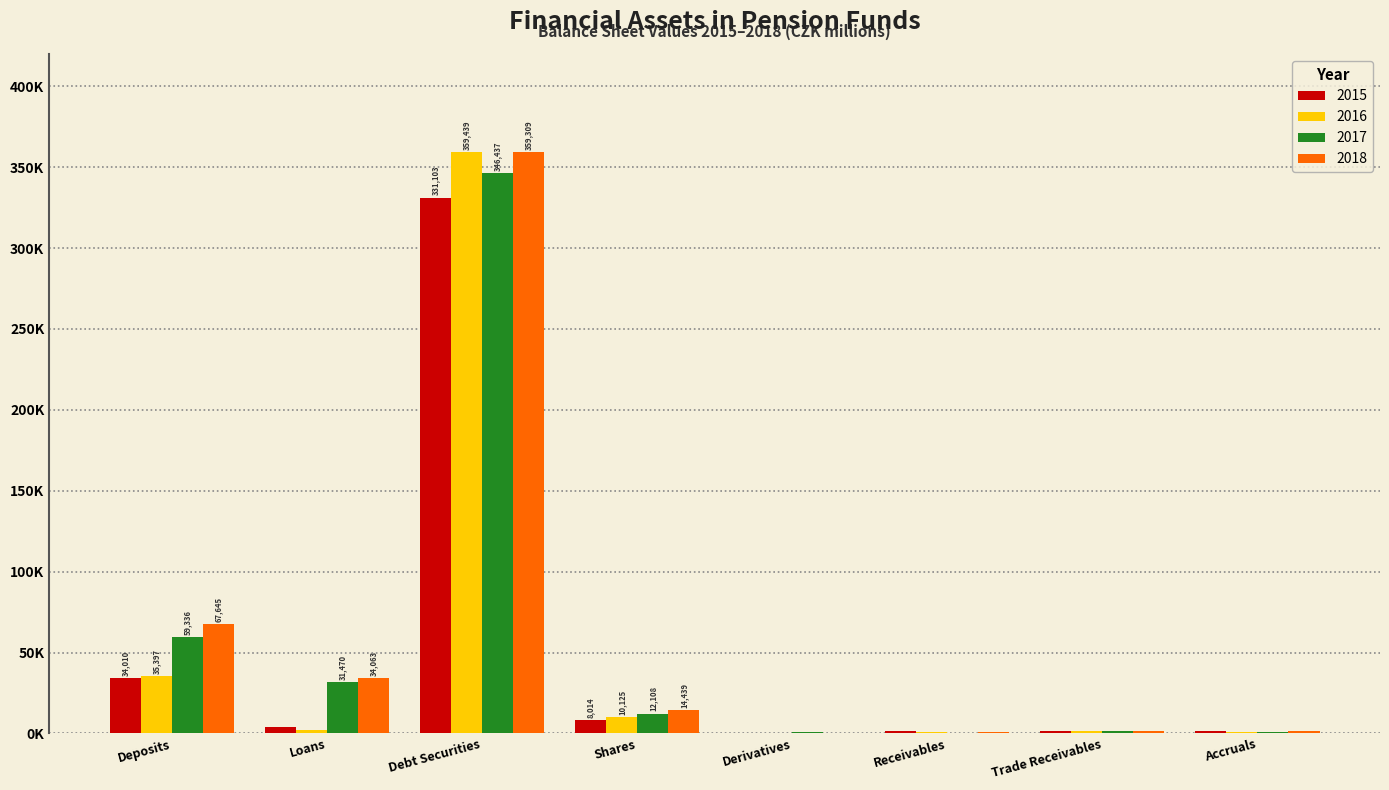

List the series in order of their overall mean, highest first.

2018, 2017, 2016, 2015